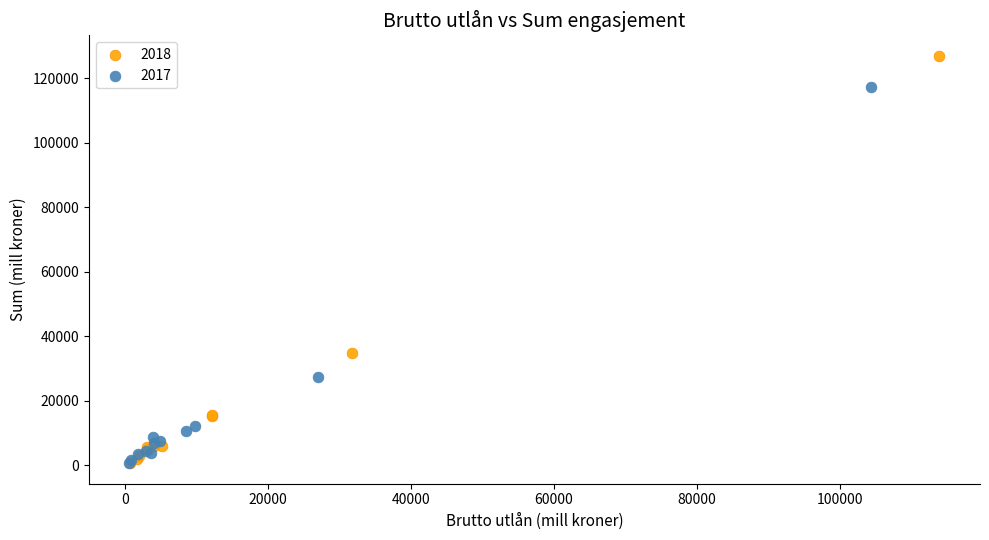

Which series has the largest Y range (max minus min)?

2018